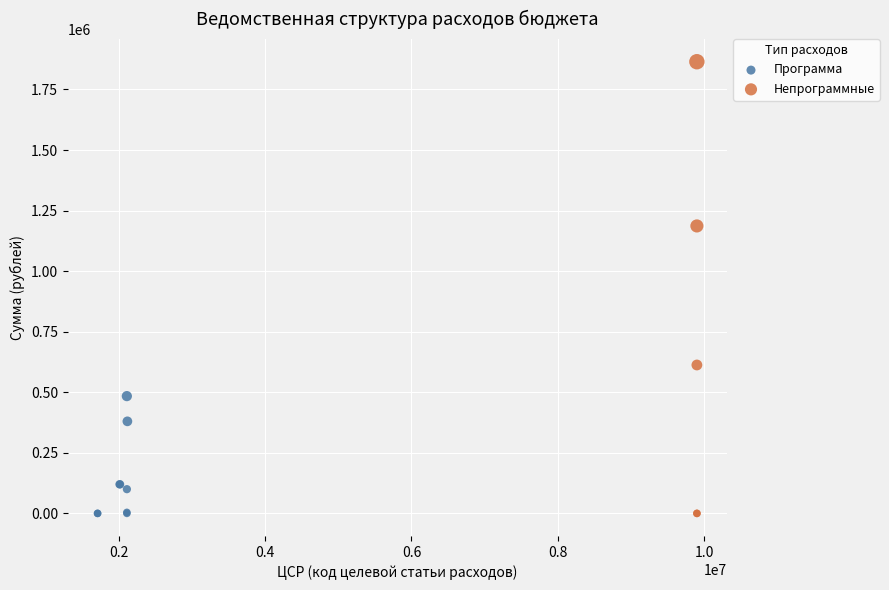

Which series contains the highest Y value?

Непрограммные